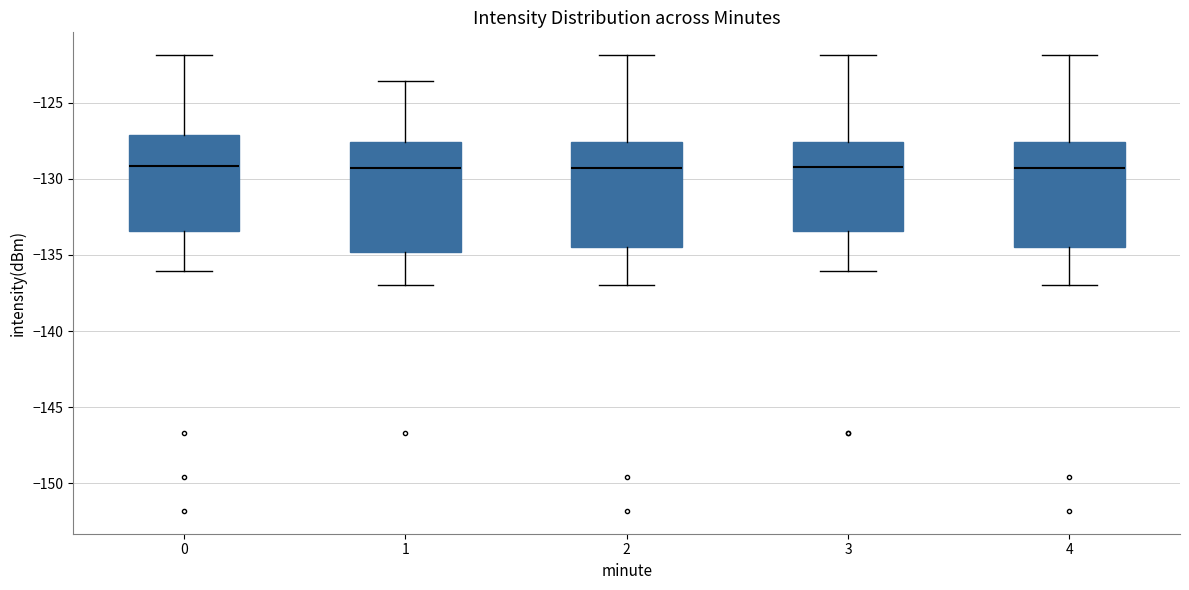

Where is the lower edge of the box at x = 1 on the y-axis? The values are not printed on the chart, so give them approximately, as read against the axis.

-135.0